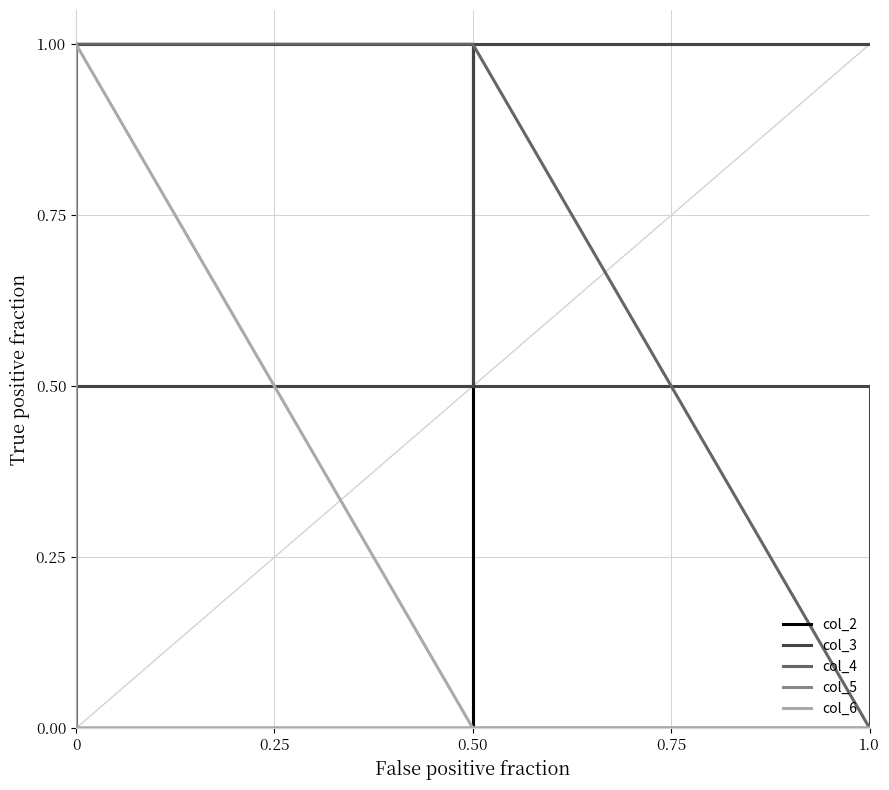

Is this an area chart (filled region under the line)?

No